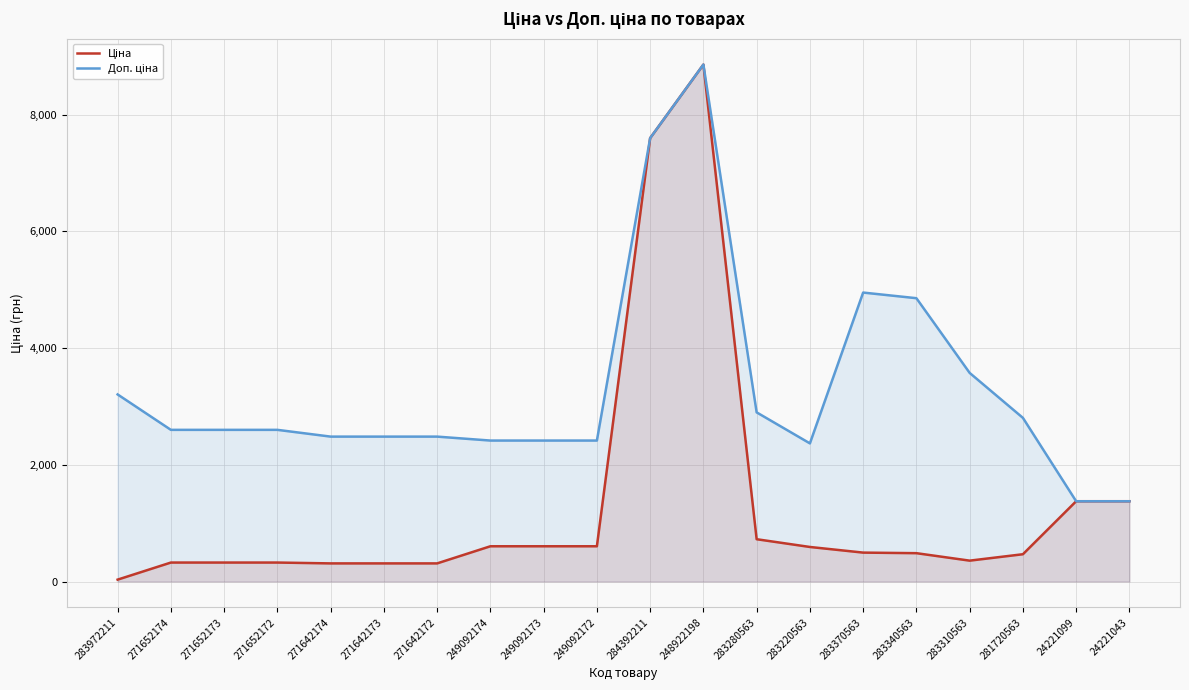

Which label corresponds to the smallest value in the chart?

283972211